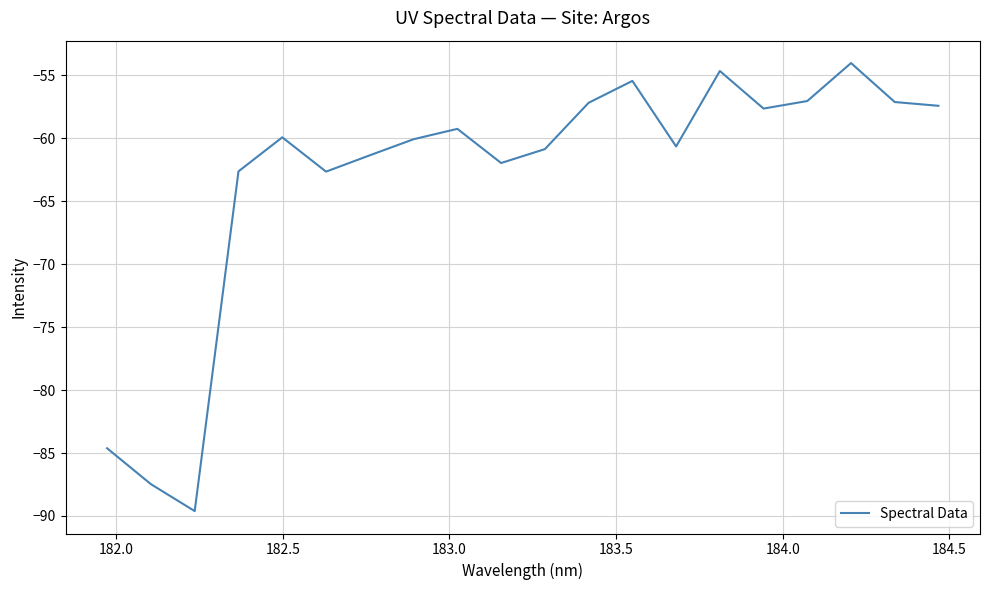

What is the difference between the maximum and minimum values?

35.6